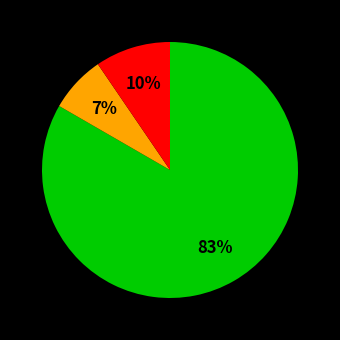

Is there a majority slice in this chart?

Yes